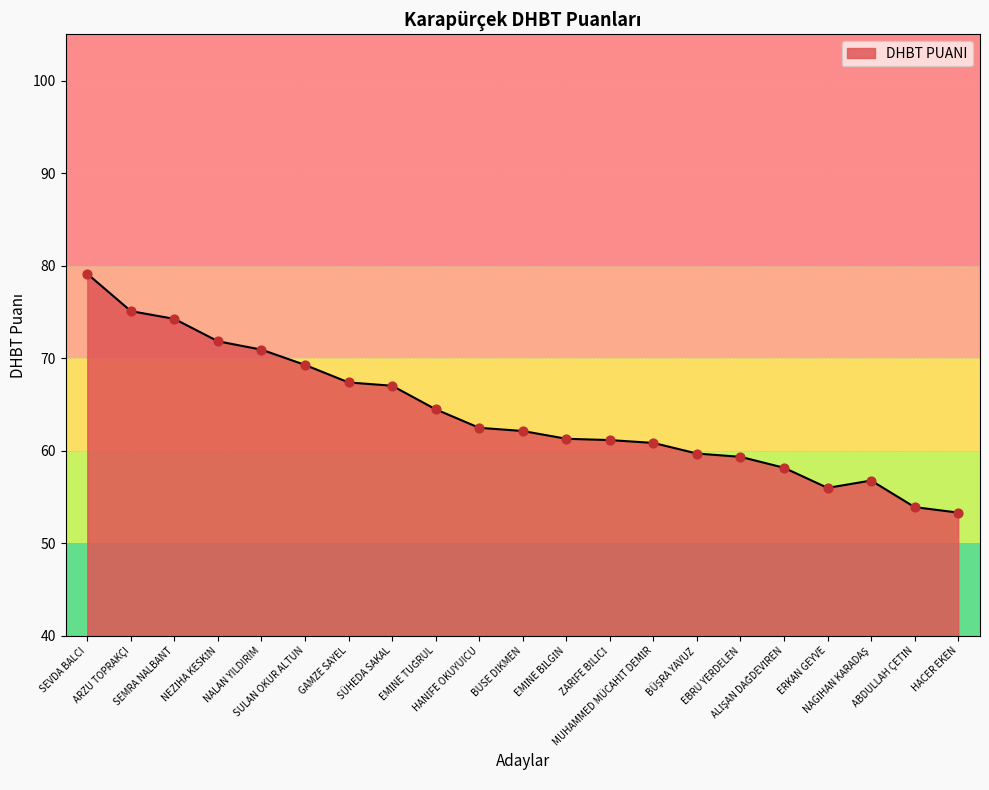

What is the maximum value shown in the chart?

79.1